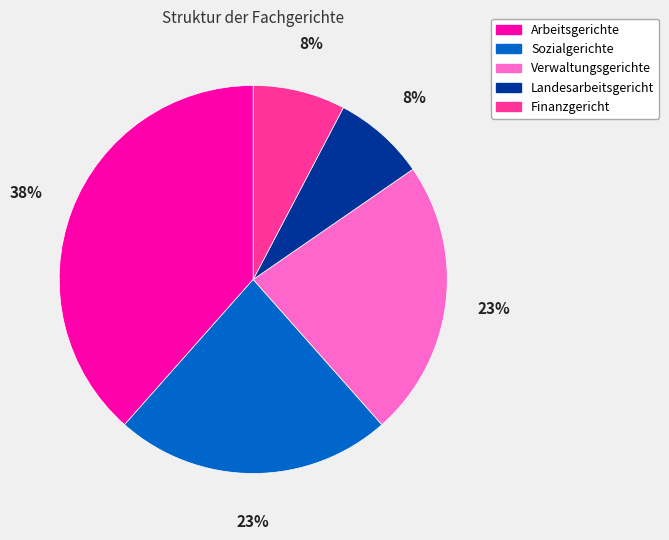

True or false: Arbeitsgerichte accounts for 27% of the total.

False